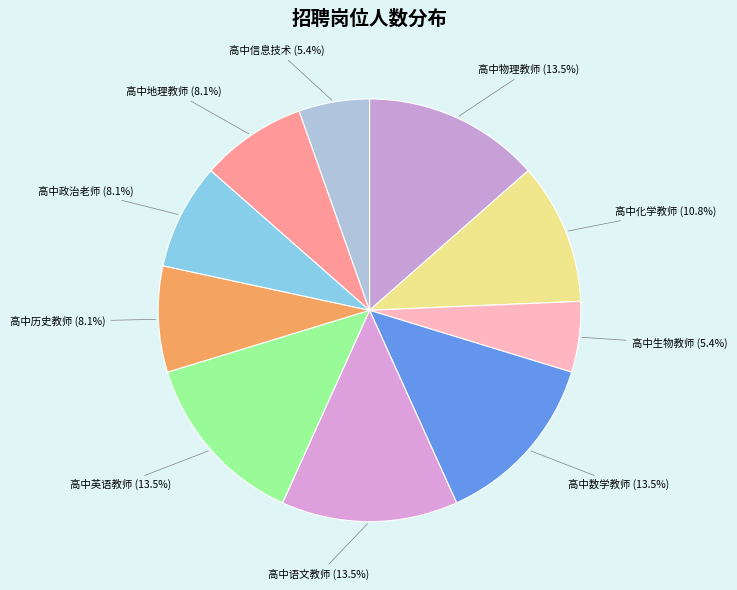

What is the ratio of the value at 高中生物教师 to the value at 高中物理教师?

0.4